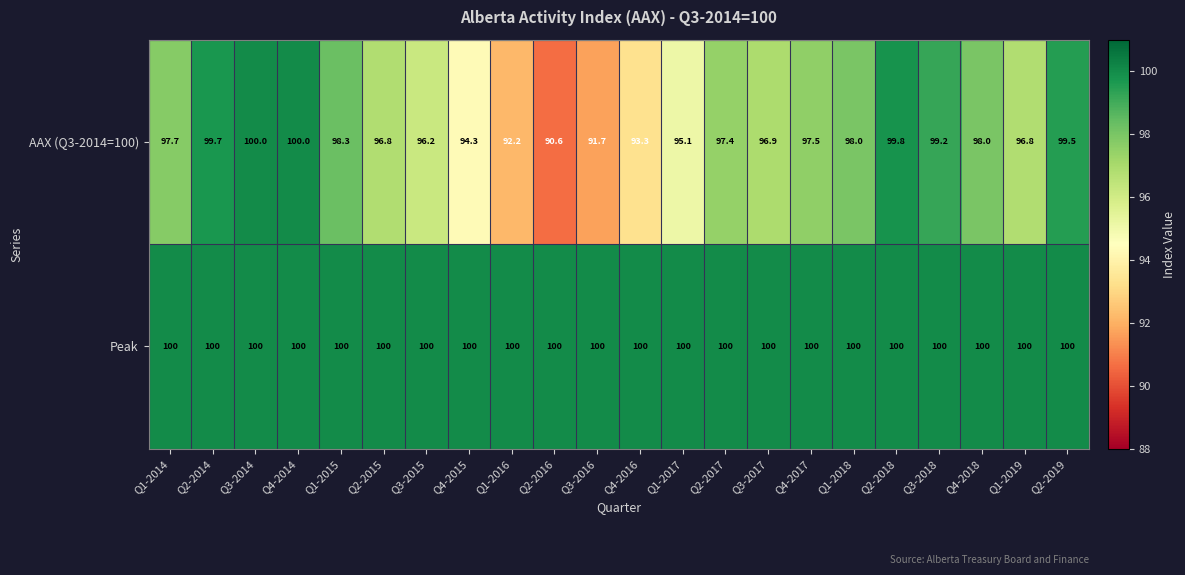

What is the difference between the maximum and second lowest values in the AAX (Q3-2014=100) series?

8.3